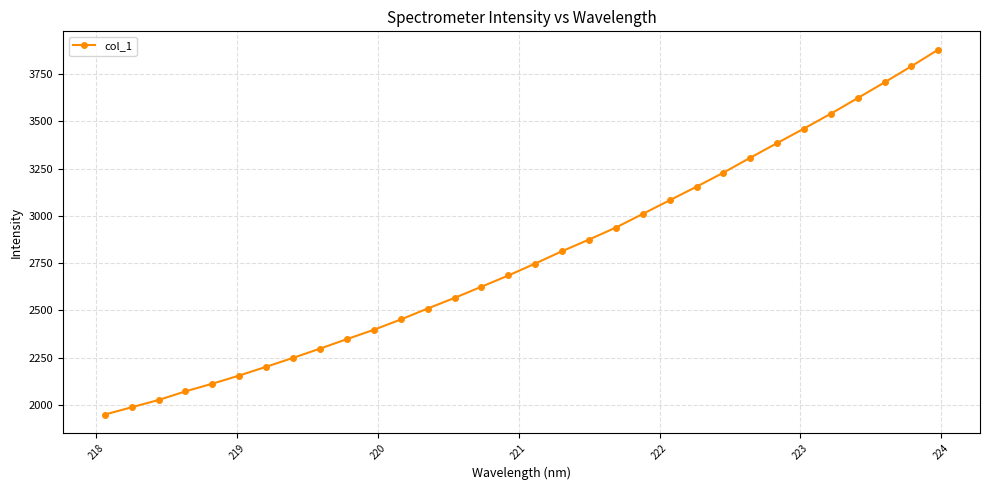

What is the difference between the maximum and minimum values?

1931.6